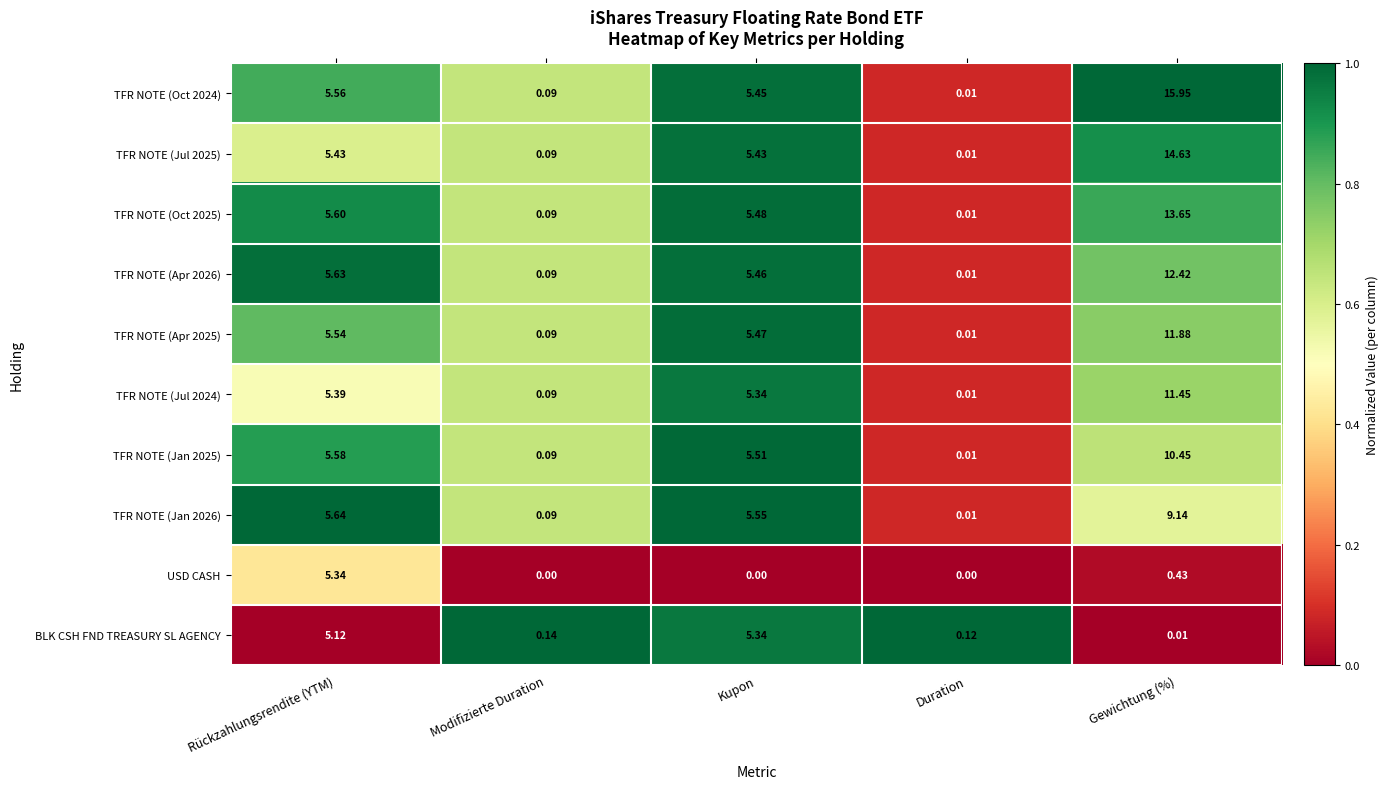

List the labels in order of TFR NOTE (Jan 2025) value, smallest first.

Duration, Modifizierte Duration, Kupon, Rückzahlungsrendite (YTM), Gewichtung (%)